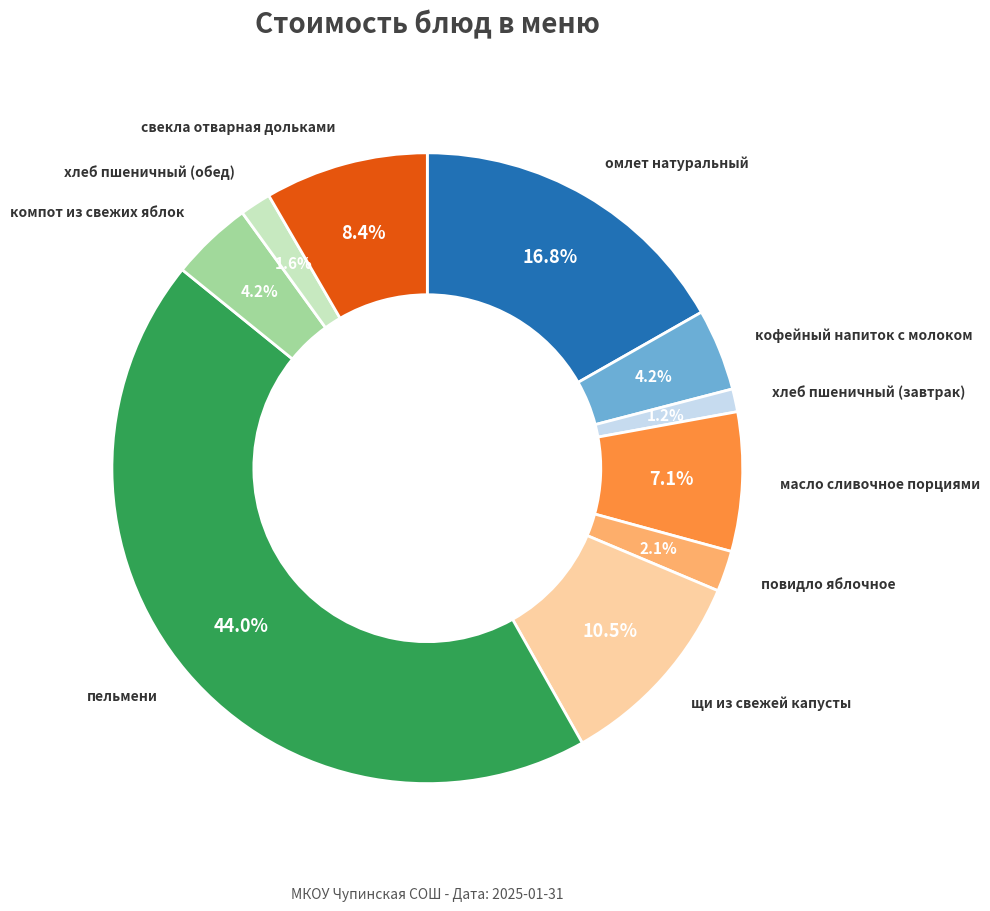

Count the number of slices in the pie.

10